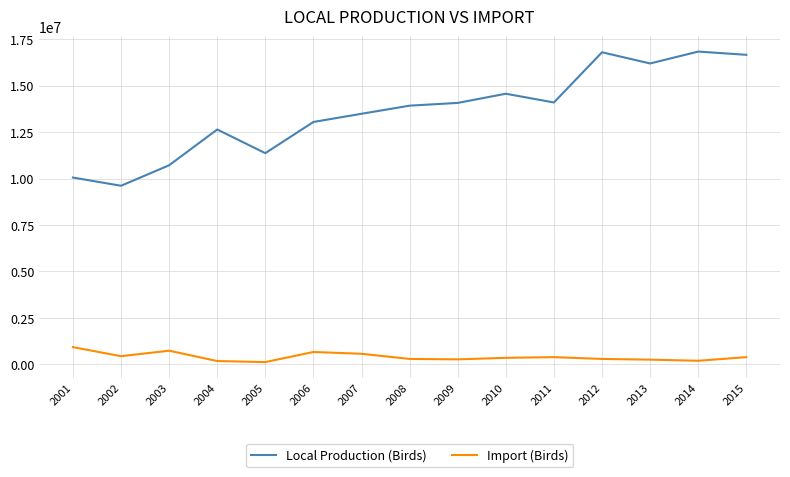

Which series has the largest total across all categories?

Local Production (Birds)